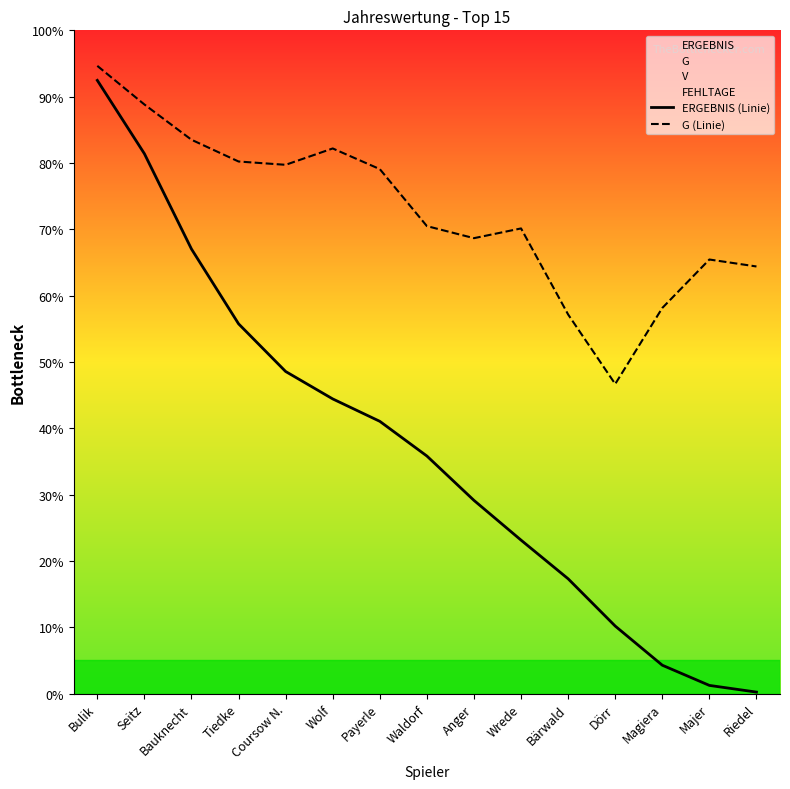

At which label does G (Linie) reach its minimum?

Dörr